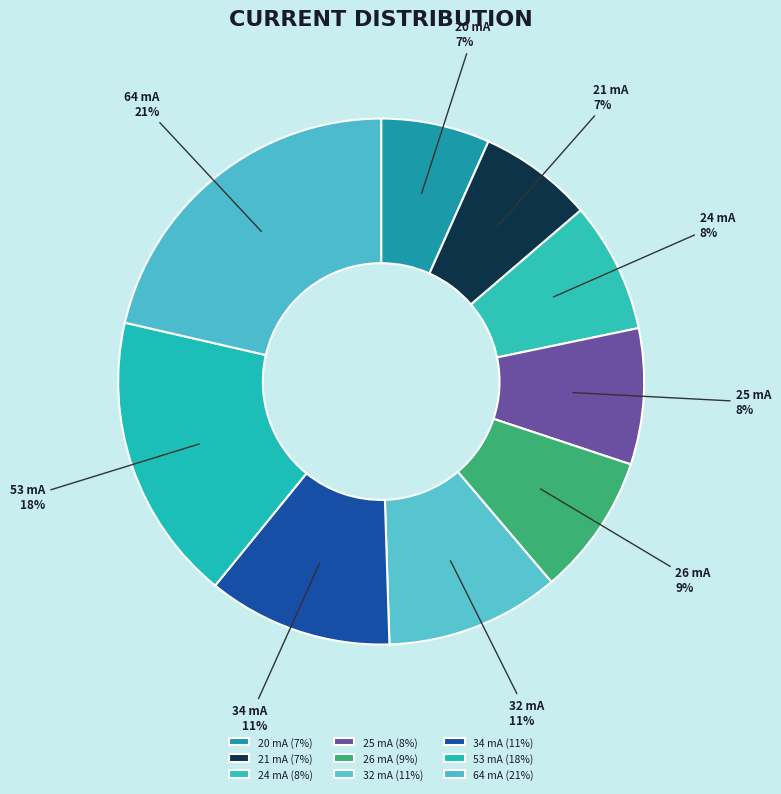

What is the ratio of the value at 24 mA to the value at 21 mA?

1.1